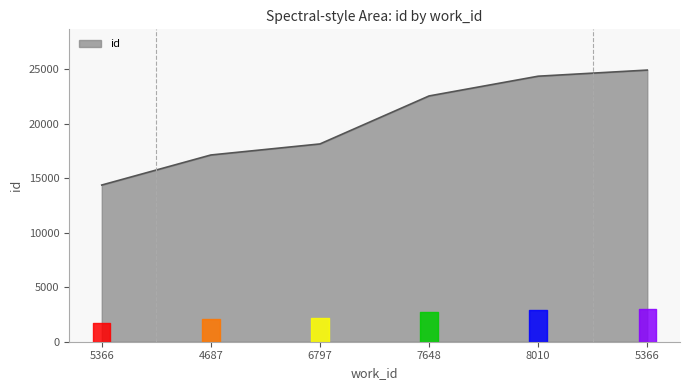

Reading left to right, what are all the values shown in this chart?

5366=14379	4687=17136	6797=18150	7648=22554	8010=24366	5366=24928